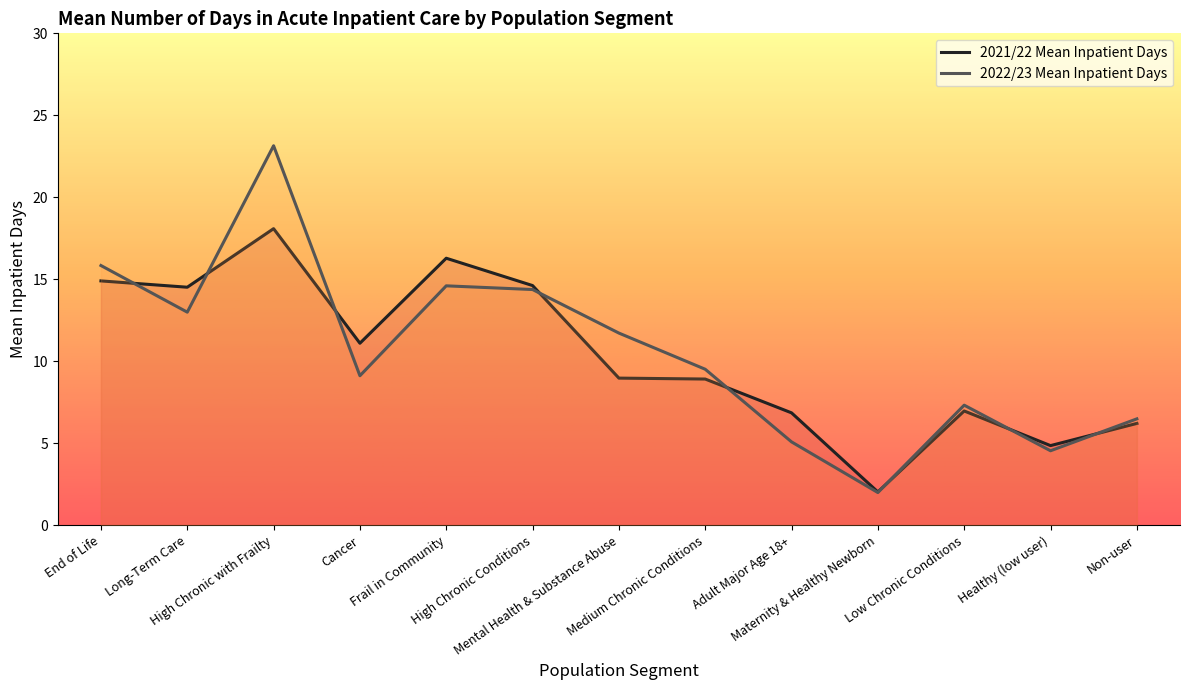

True or false: 2021/22 Mean Inpatient Days has a value of 14.9 at End of Life.

True